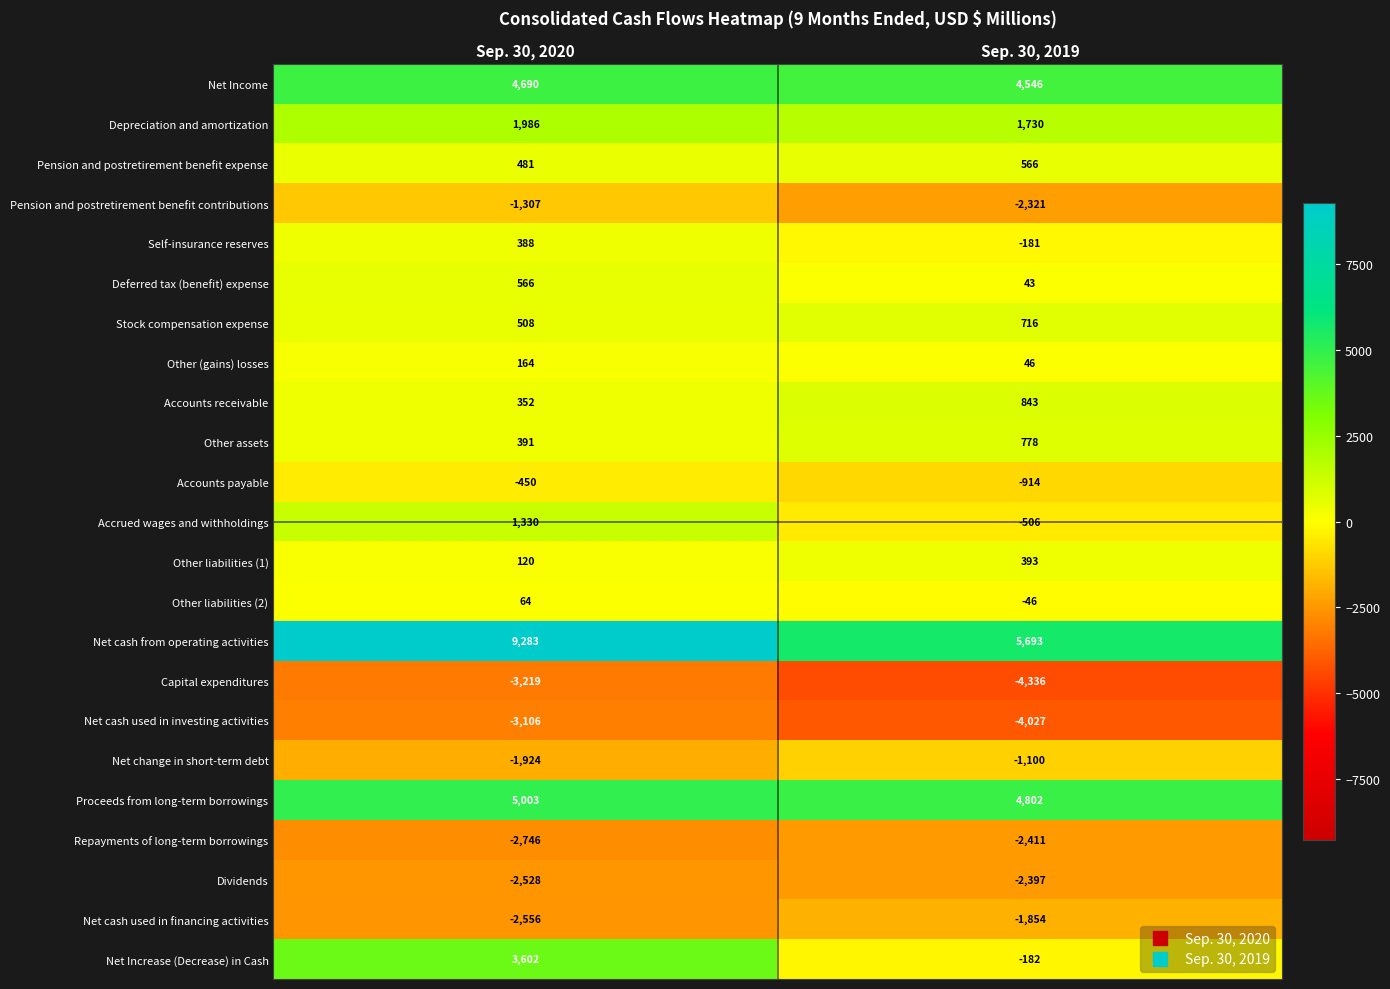

What is the maximum value shown in the chart?

9283